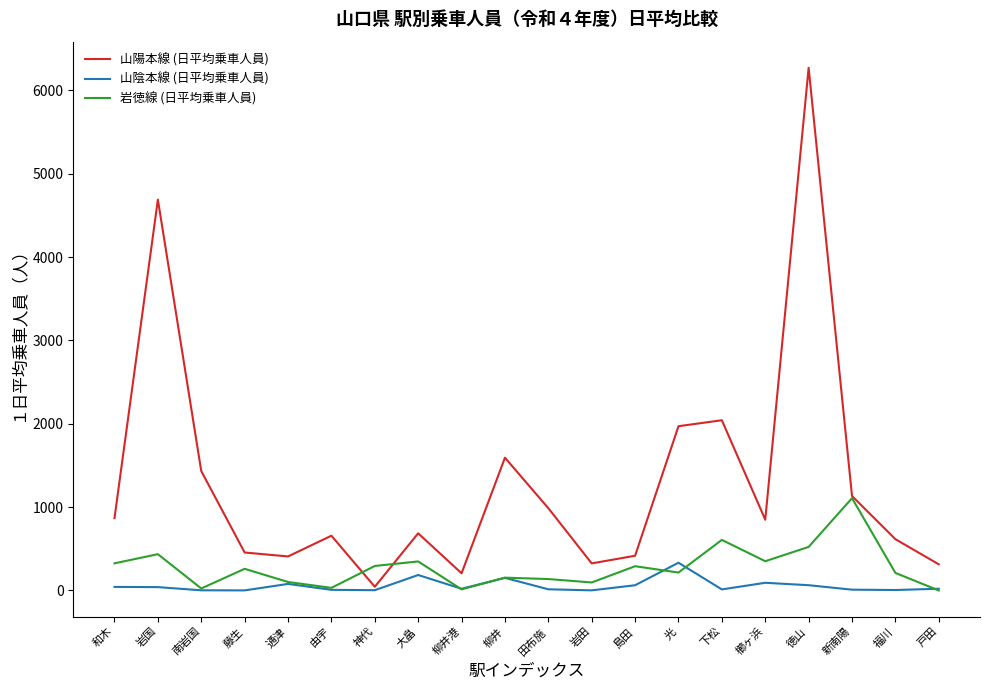

True or false: 岩徳線 (日平均乗車人員) has a value of 294.3 at 神代.

True